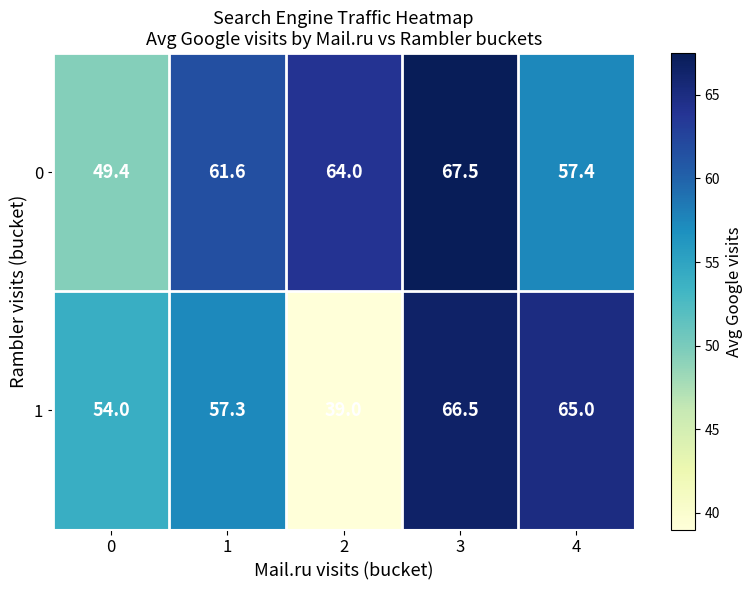

How many data points does each series have?

5